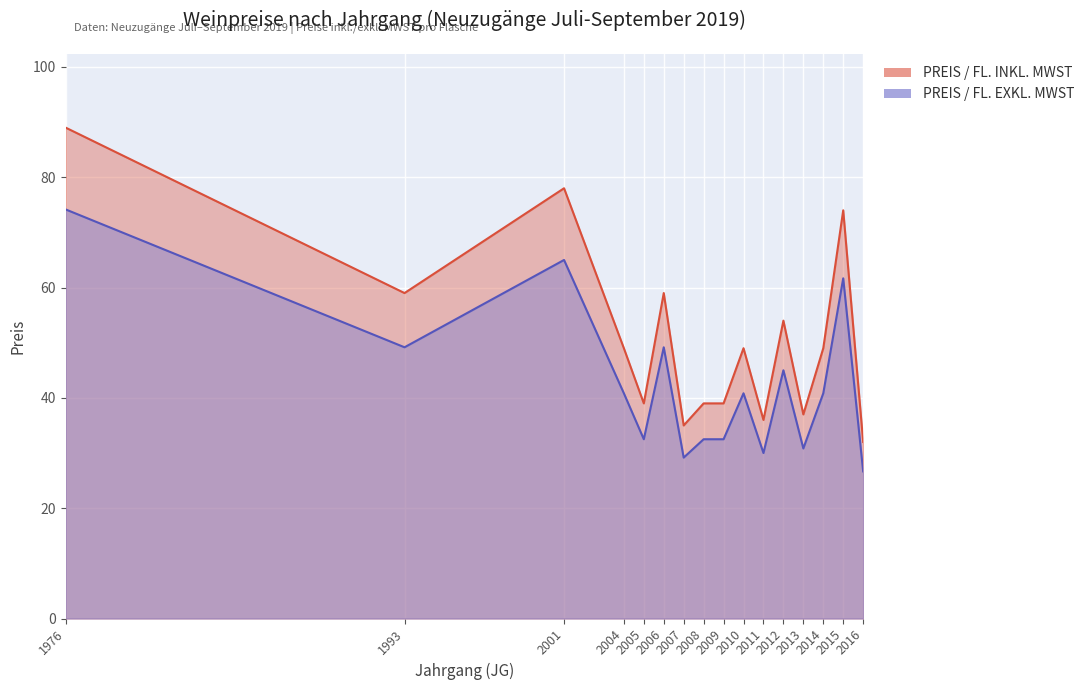

Where is PREIS / FL. INKL. MWST nearest to the value 60?

1993